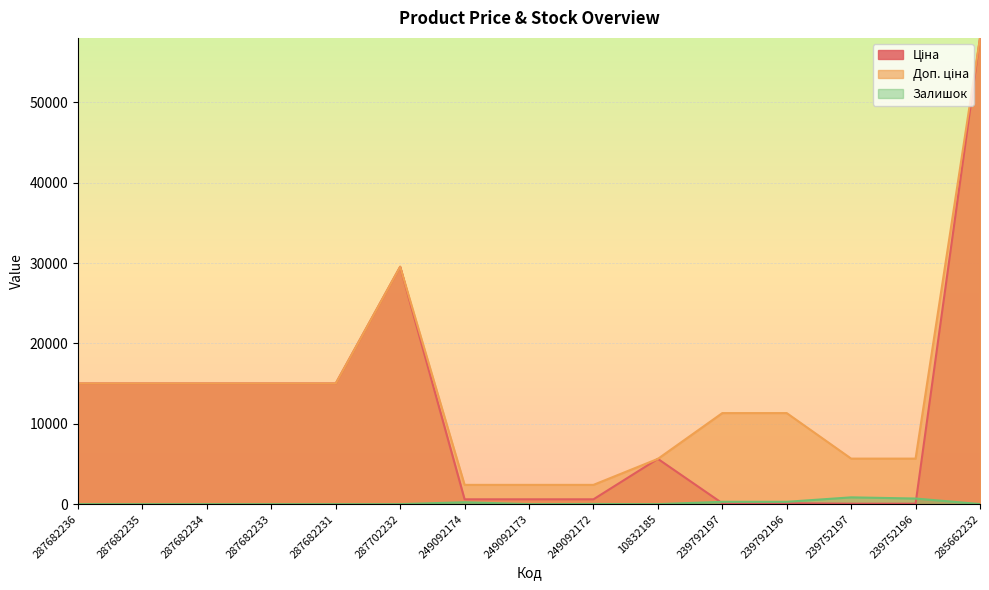

Is it true that Залишок equals 0.0 at 287682234?

True